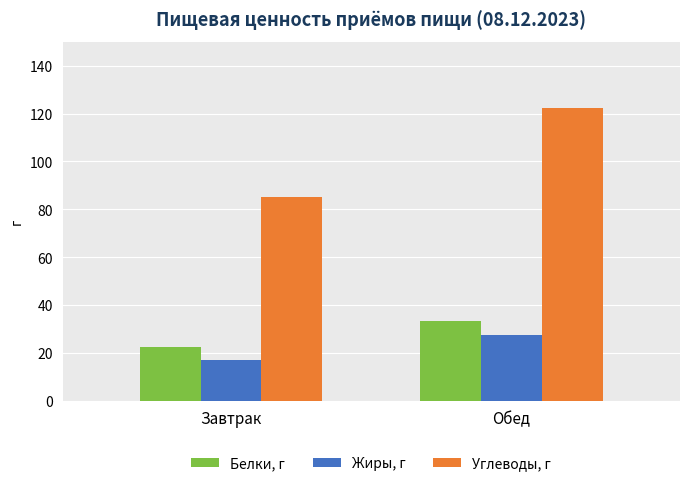

What is the sum of all Углеводы, г values?

207.2